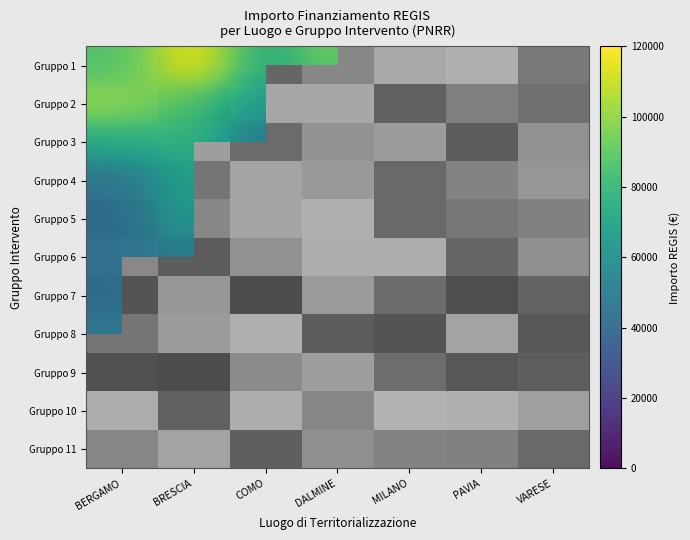

Which has a higher value, COMO or DALMINE?

DALMINE